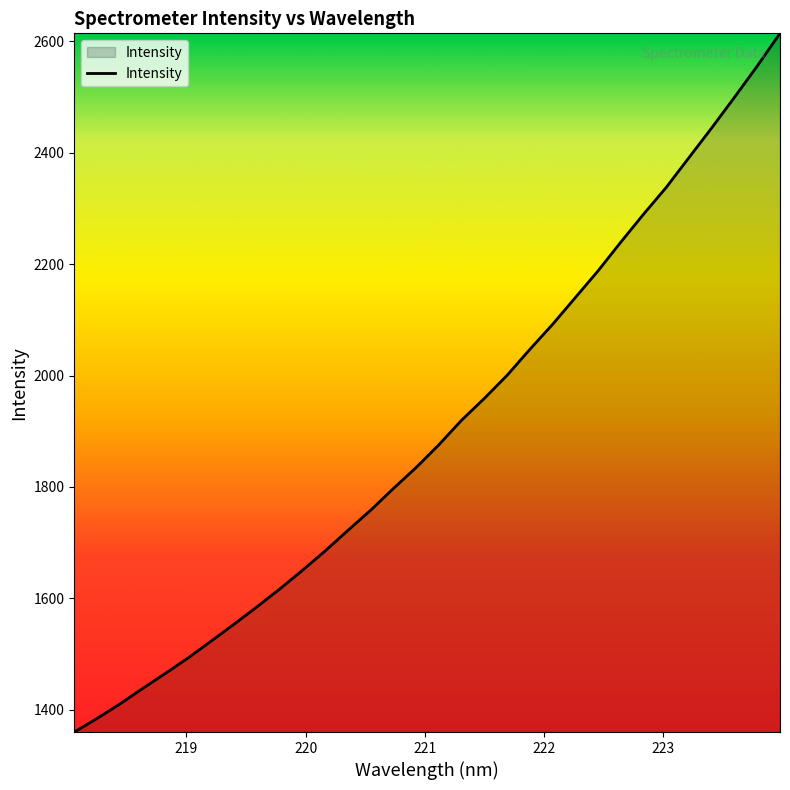

What is the maximum value shown in the chart?

2614.5